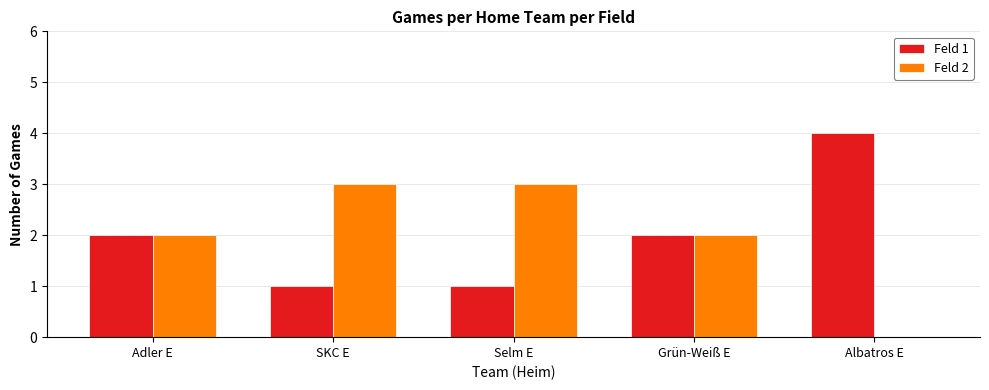

At which label does Feld 1 reach its peak?

Albatros E